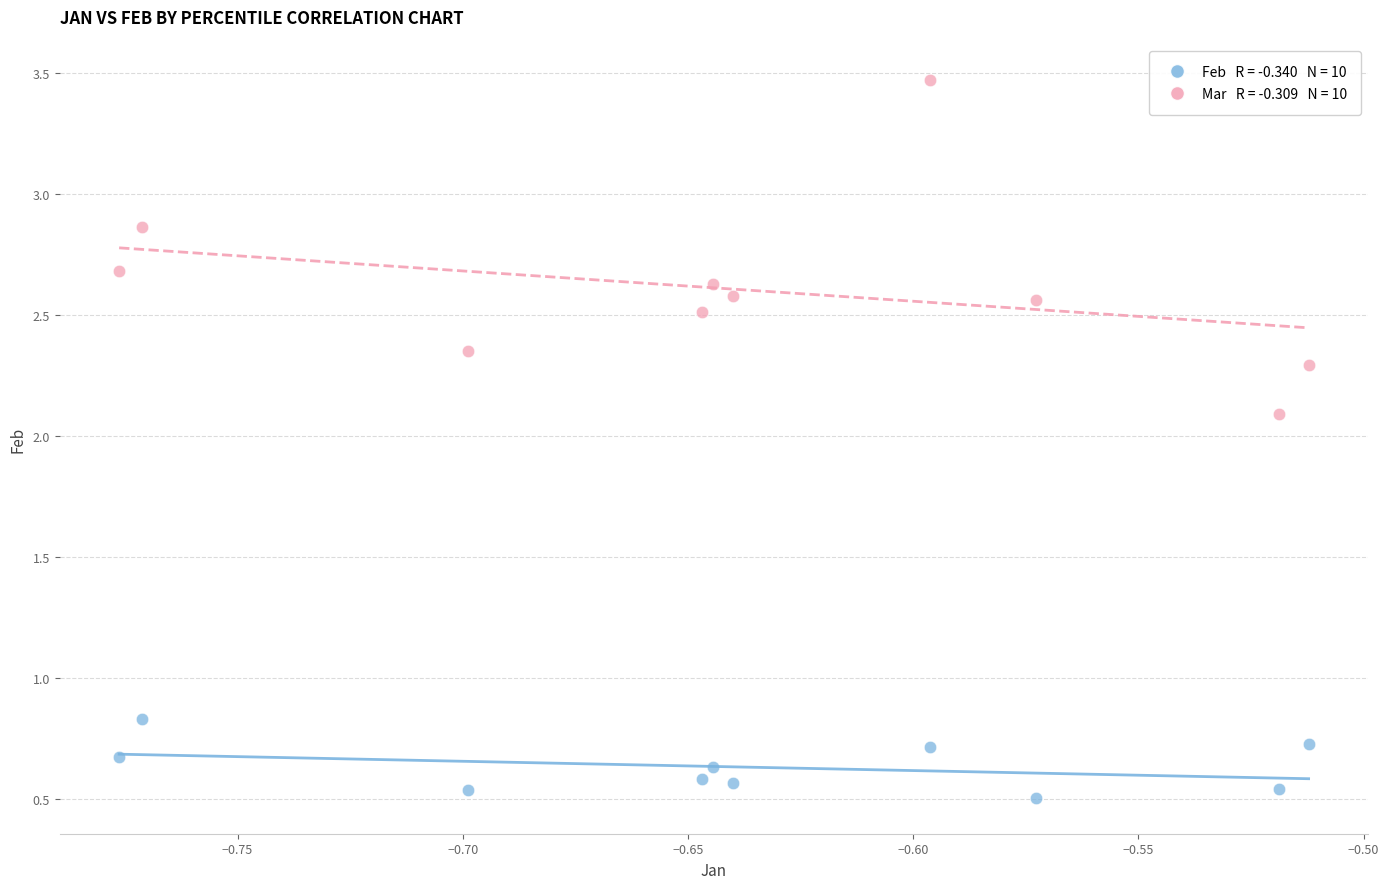

Across all data points, what is the range of Y values (max minus min)?

3.0